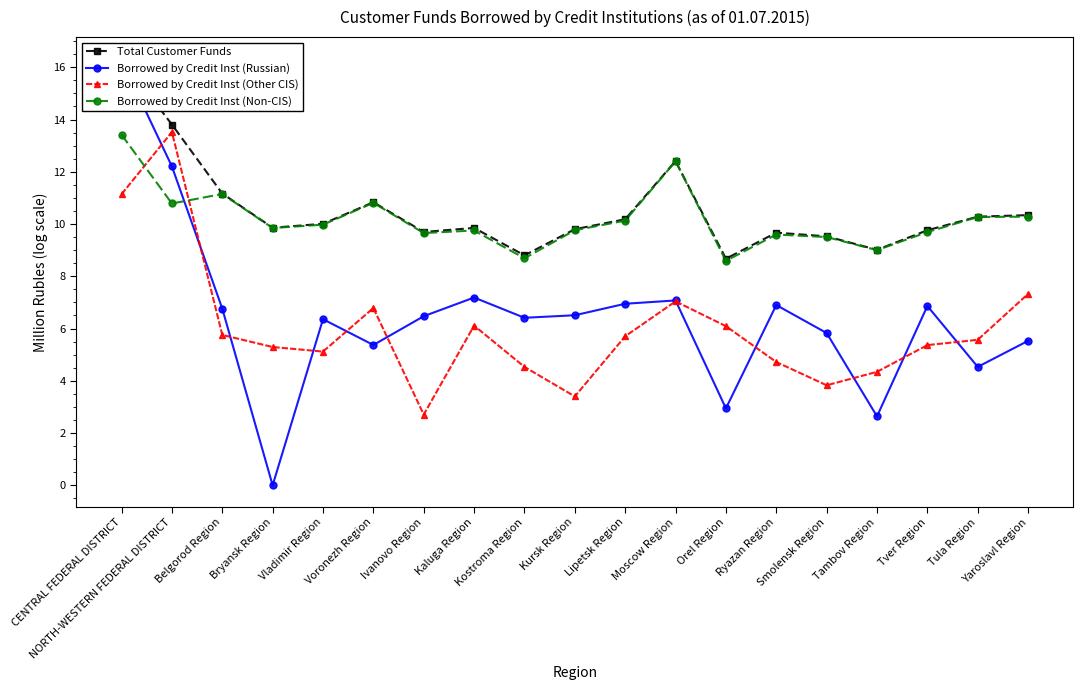

Which series changed the most between Moscow Region and Orel Region?

Borrowed by Credit Inst (Russian)